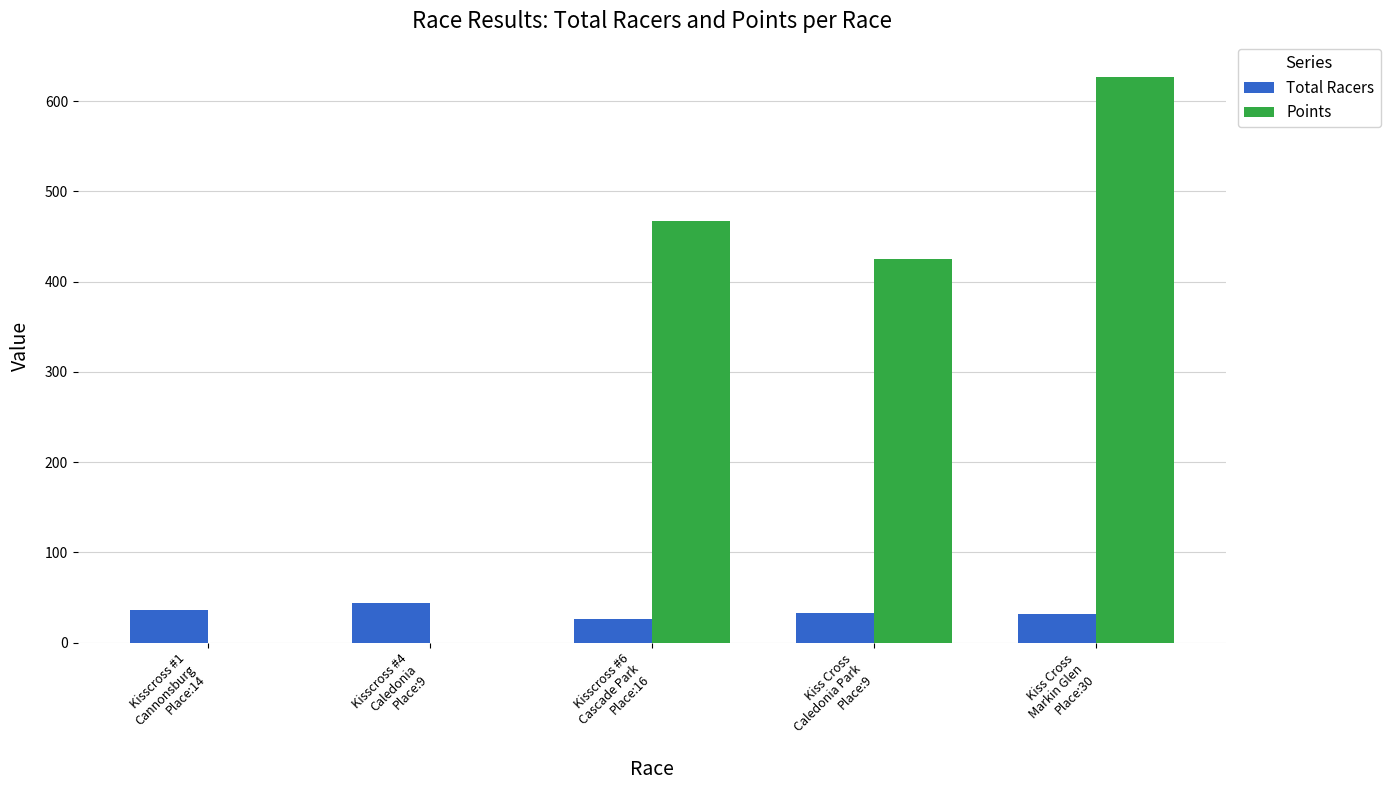

Count the number of categories in the chart.

5